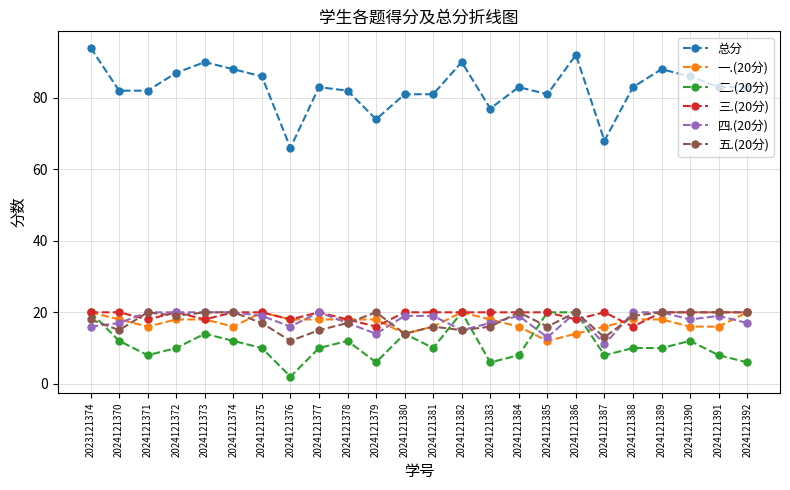

Which category has the lowest value in the 总分 series?

2024121376